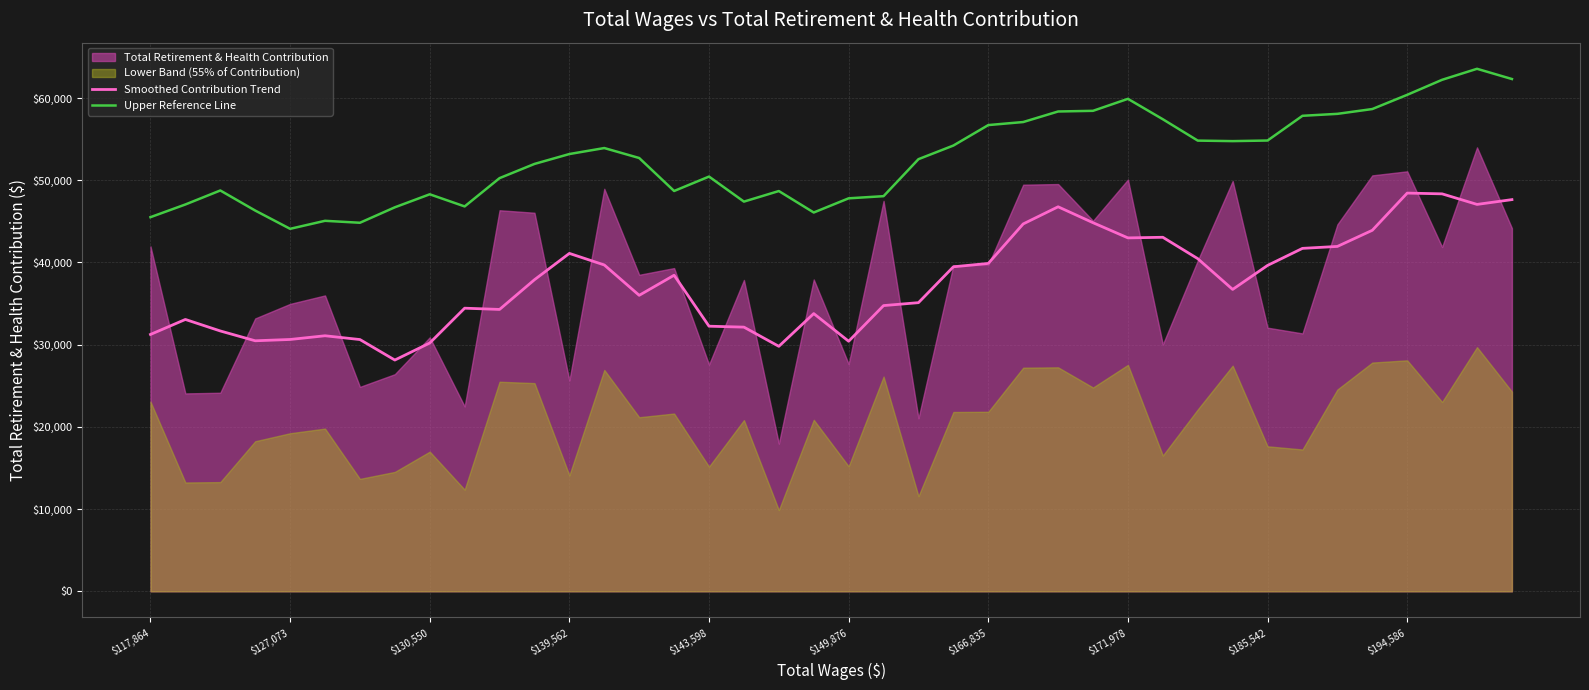

What is the difference between the second highest and second lowest values in the Upper Reference Line series?

17483